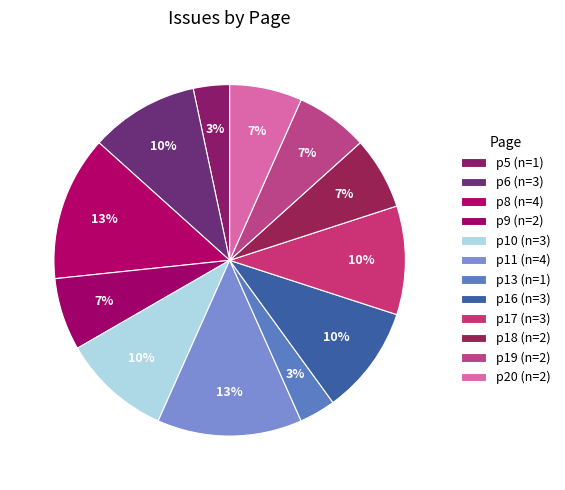

Count the number of slices in the pie.

12